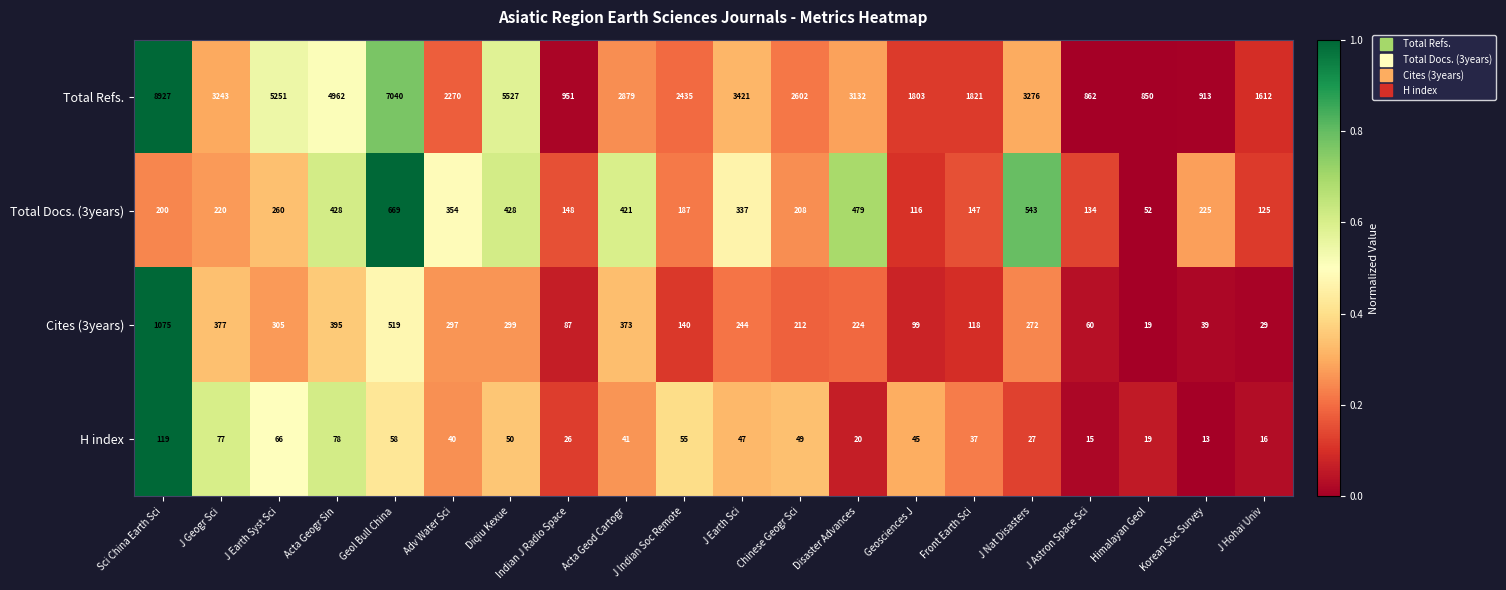

What is the greatest value displayed?

8927